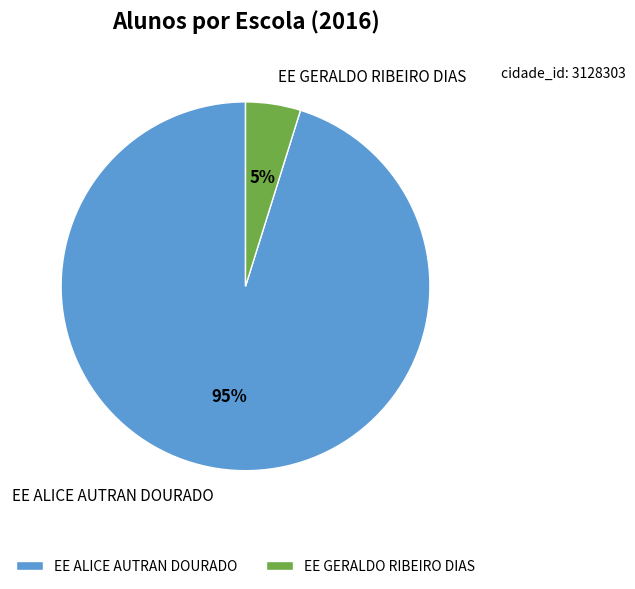

To the nearest percent, what is the difference between the EE ALICE AUTRAN DOURADO and EE GERALDO RIBEIRO DIAS slice percentages?

90%